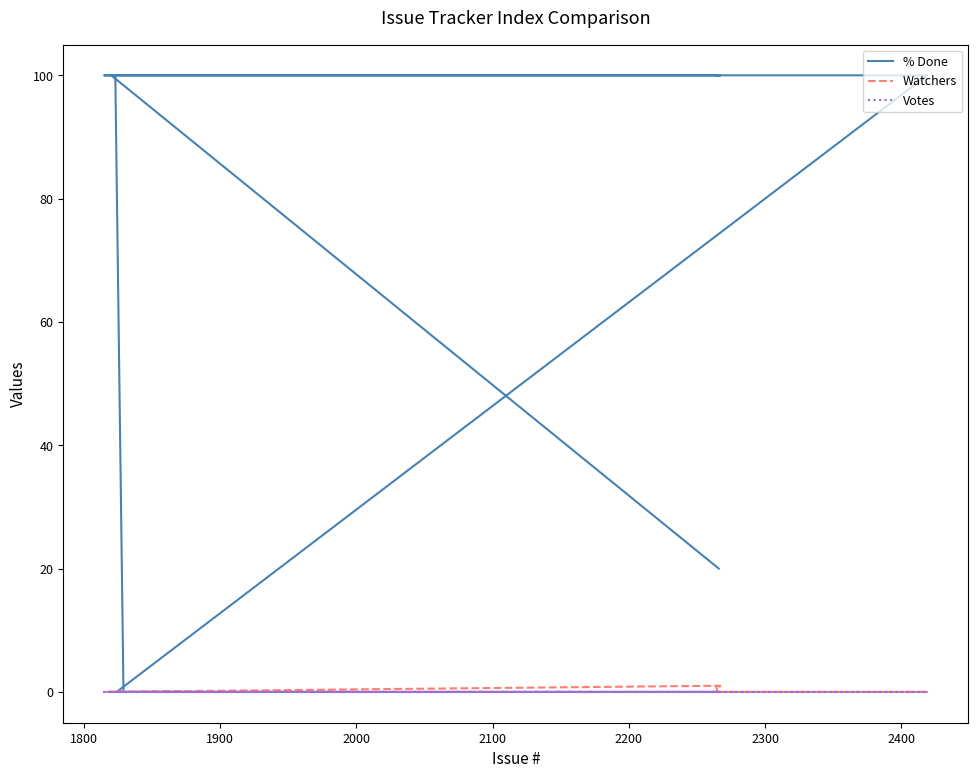

True or false: % Done has a value of 41 at 2100.

False